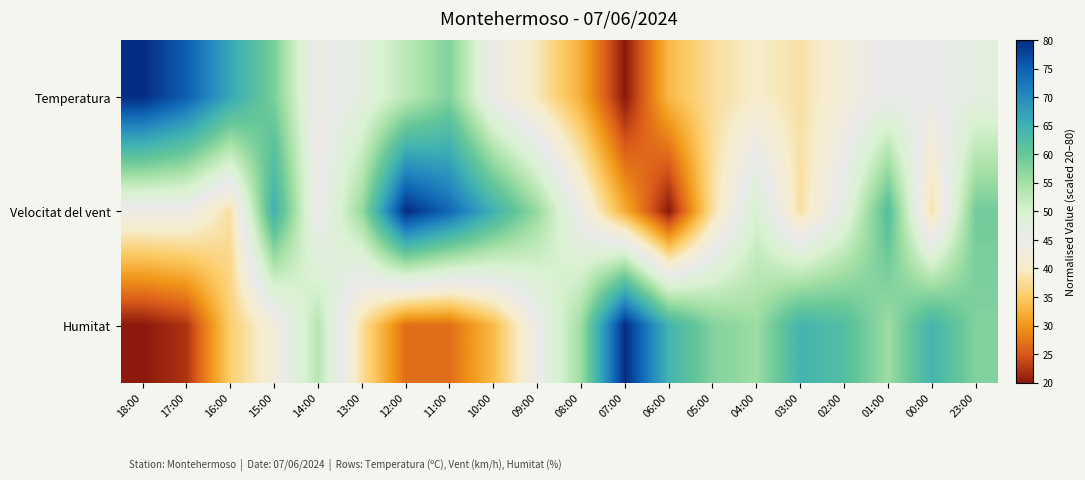

Count the number of data series in this chart.

3